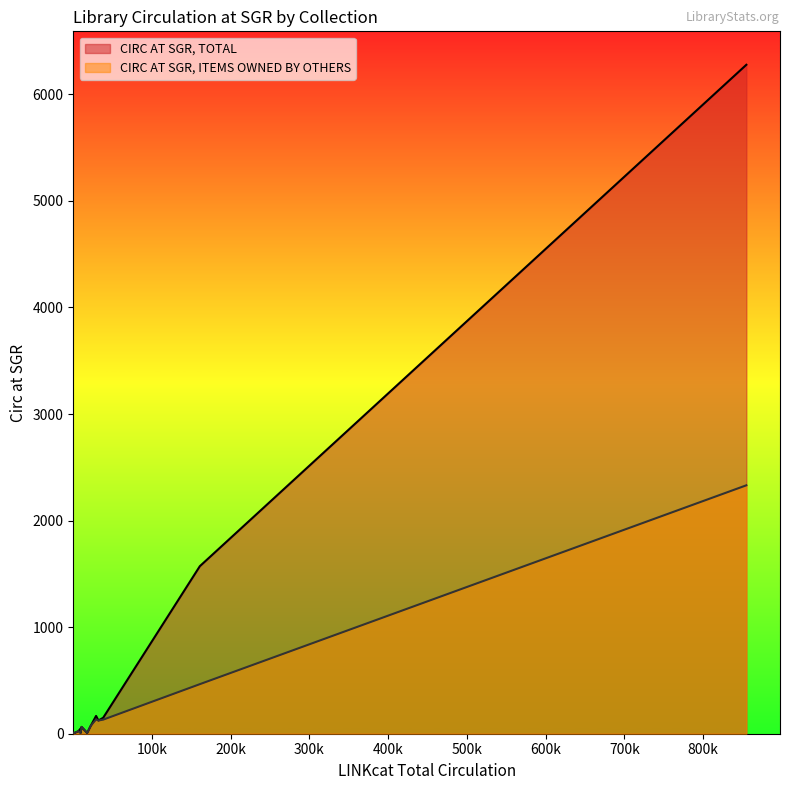

The value of CIRC AT SGR, TOTAL at BKAFIHI is 16. True or false?

False